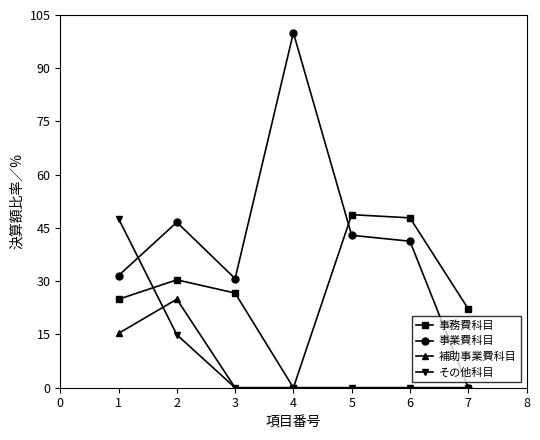

What are all the series names shown in the legend?

事務費科目, 事業費科目, 補助事業費科目, その他科目